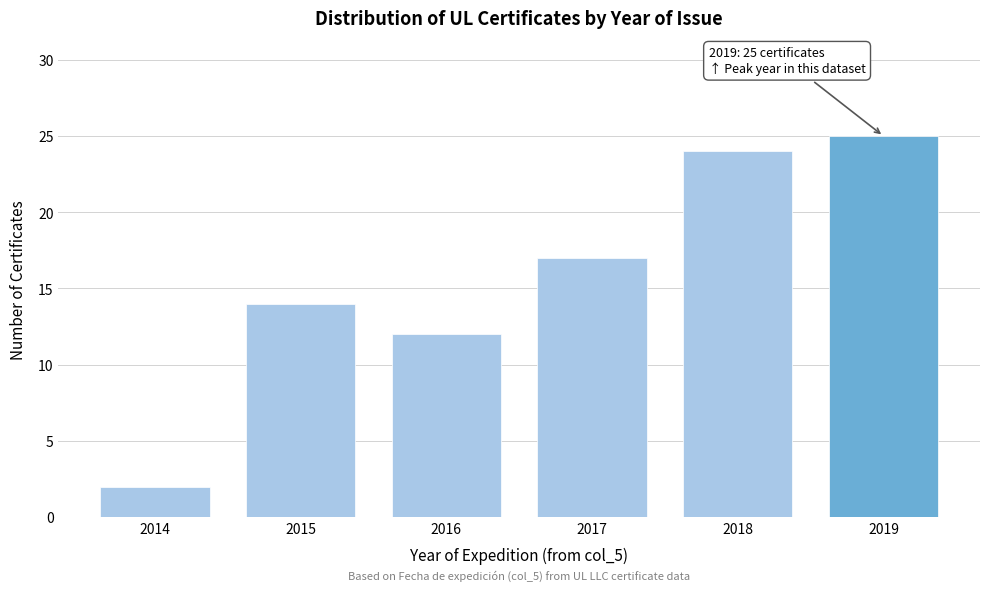

Reading right to left, what are all the values shown in this chart?

25	24	17	12	14	2